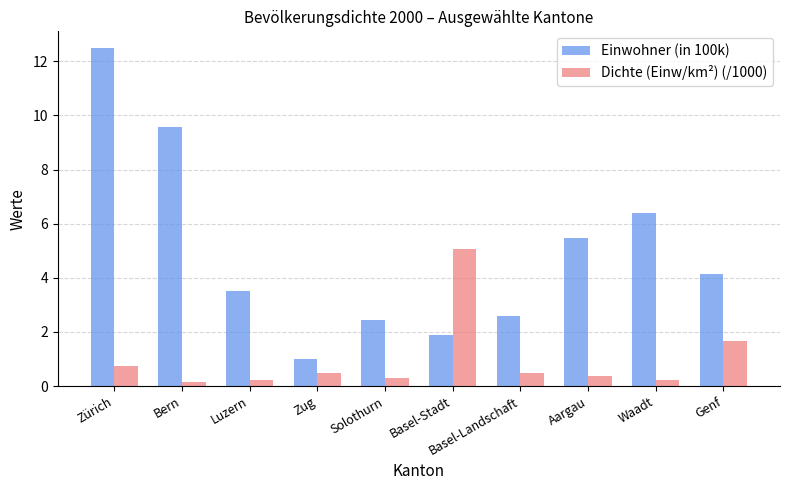

How many distinct data groups are displayed?

2